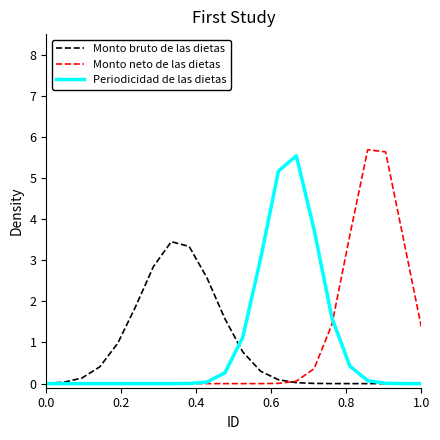

How many lines are shown in the chart?

3